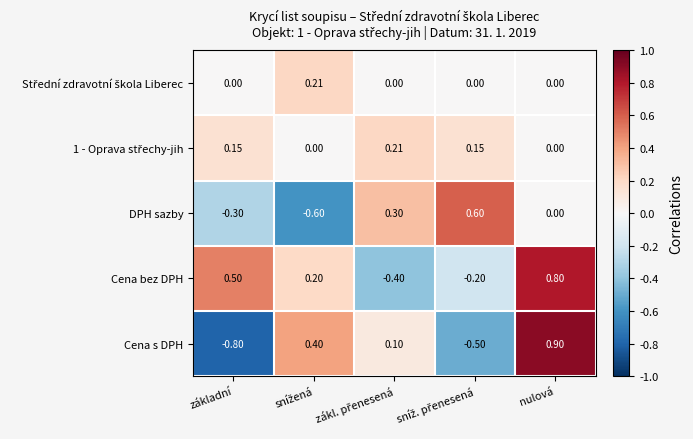

At which category is the sum across all series the highest?

nulová